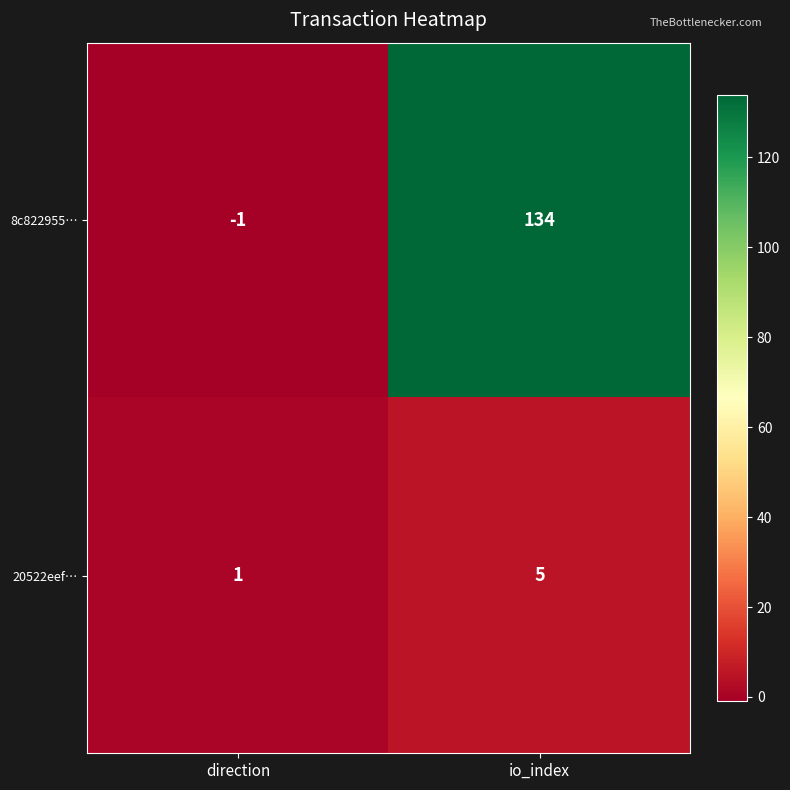

What is the sum of all 8c822955… values?

133